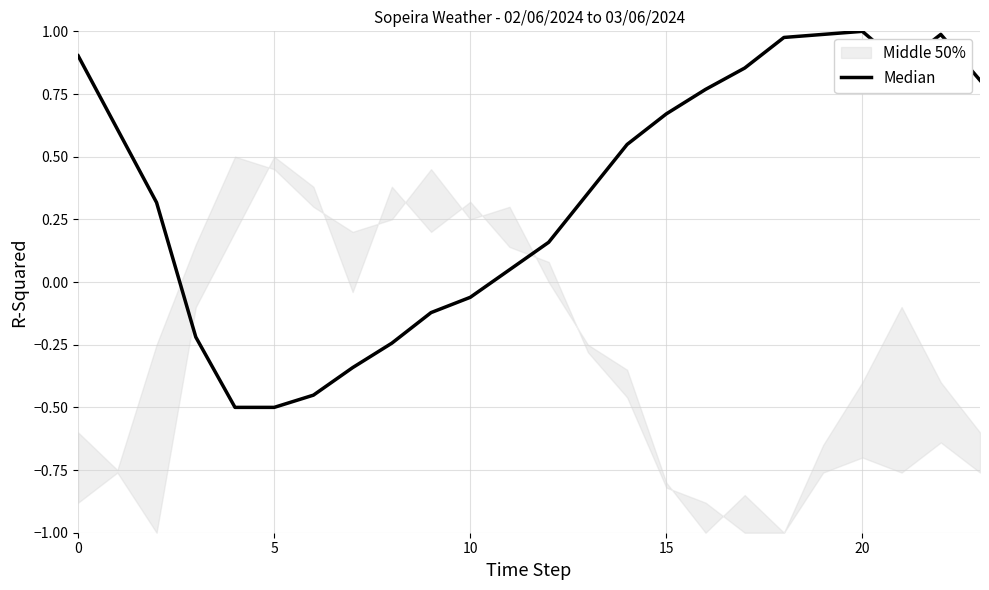

What is the sum of all values?

8.4